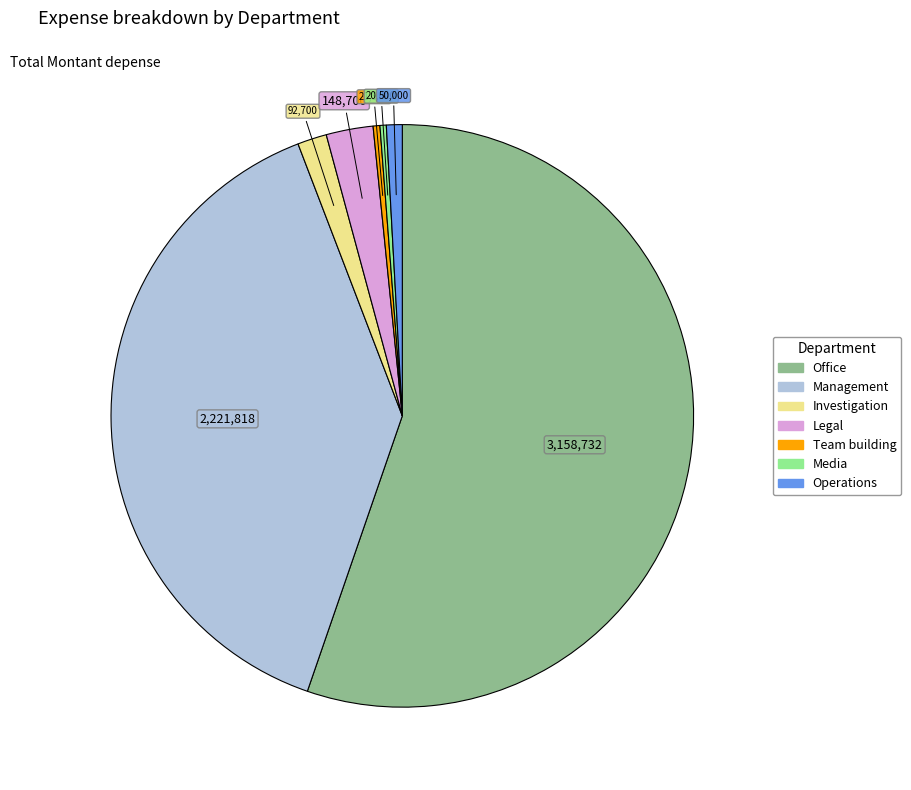

Count the number of slices in the pie.

7